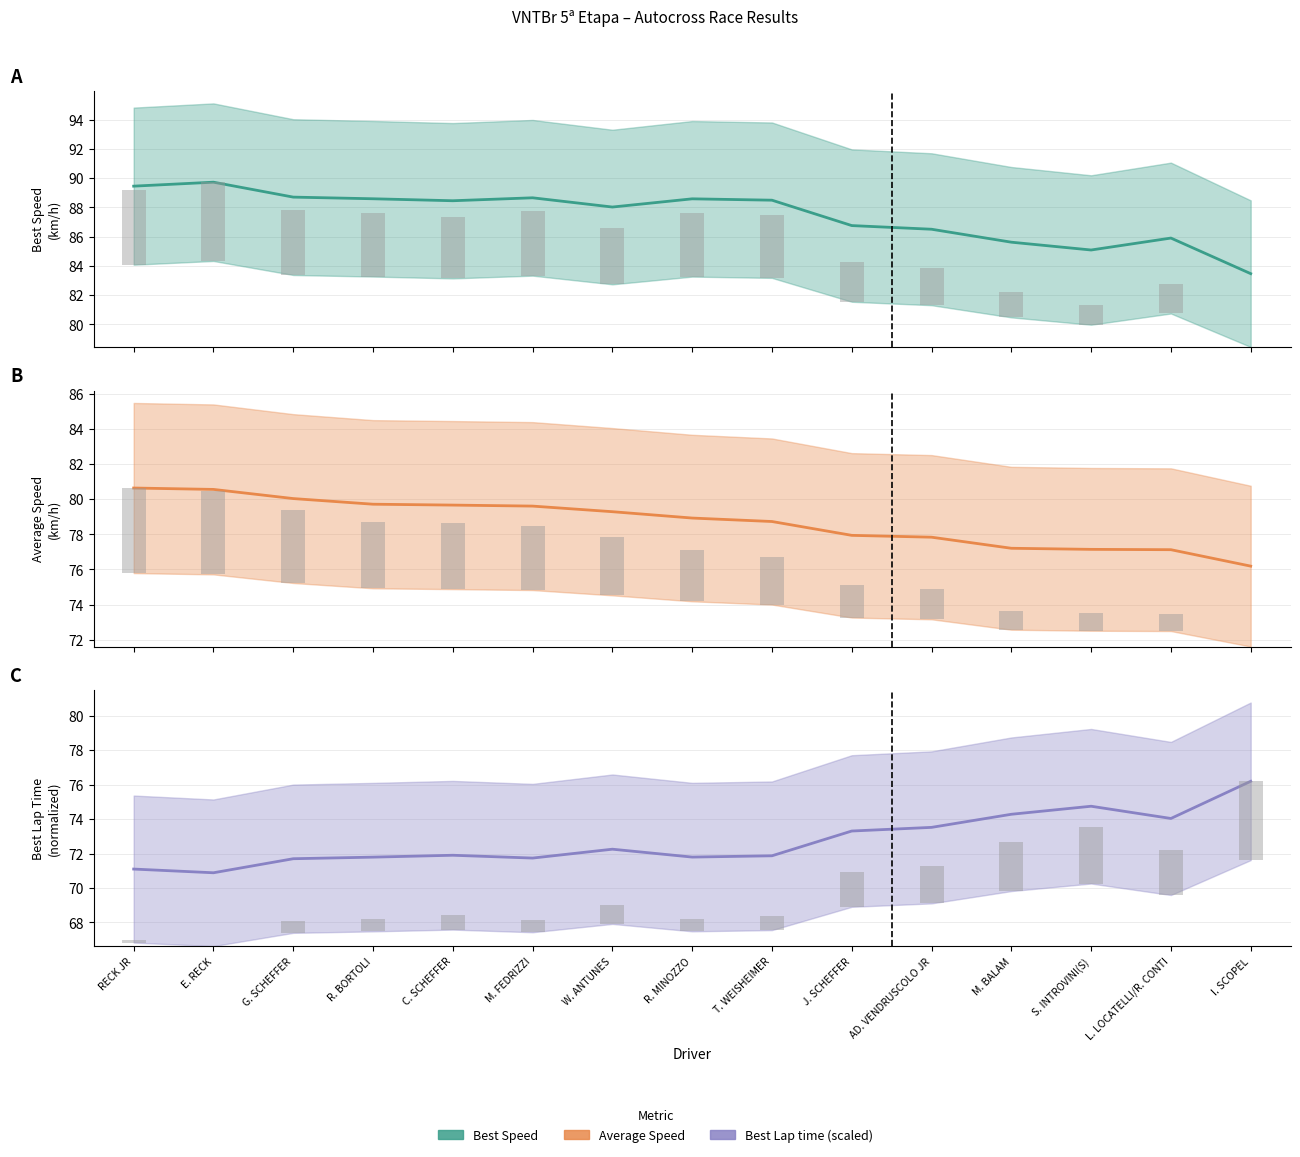

What position from the right is M. FEDRIZZI?

10